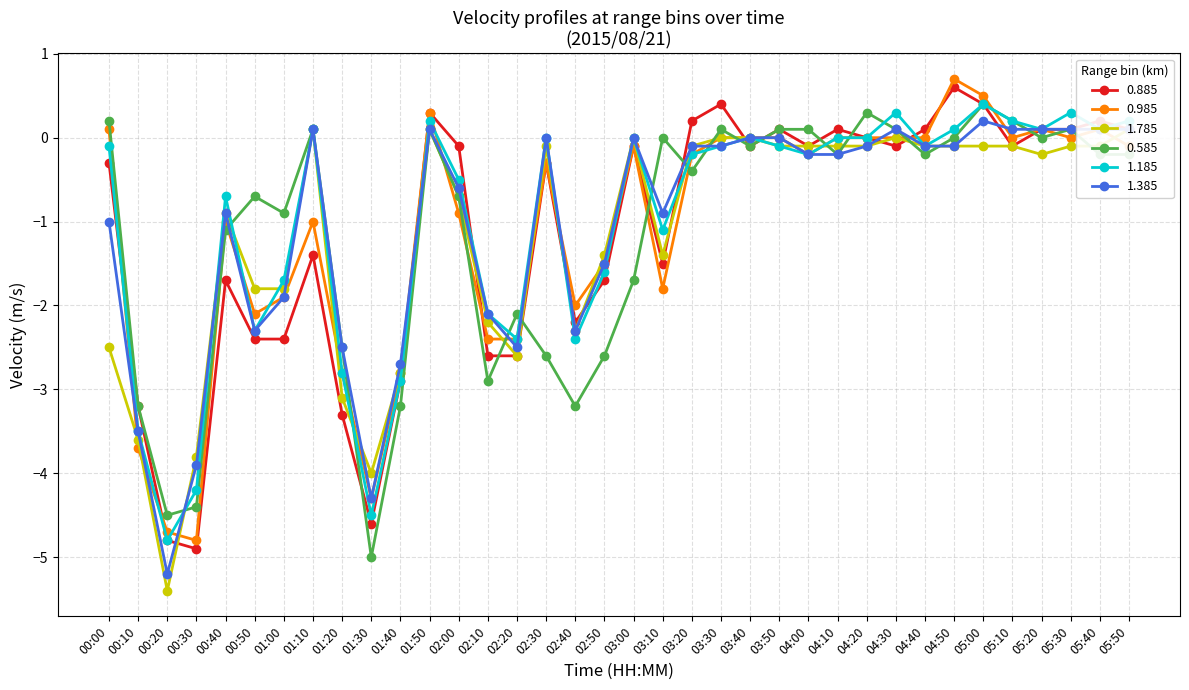

What is the approximate value of 1.785 at 01:40?

-2.8